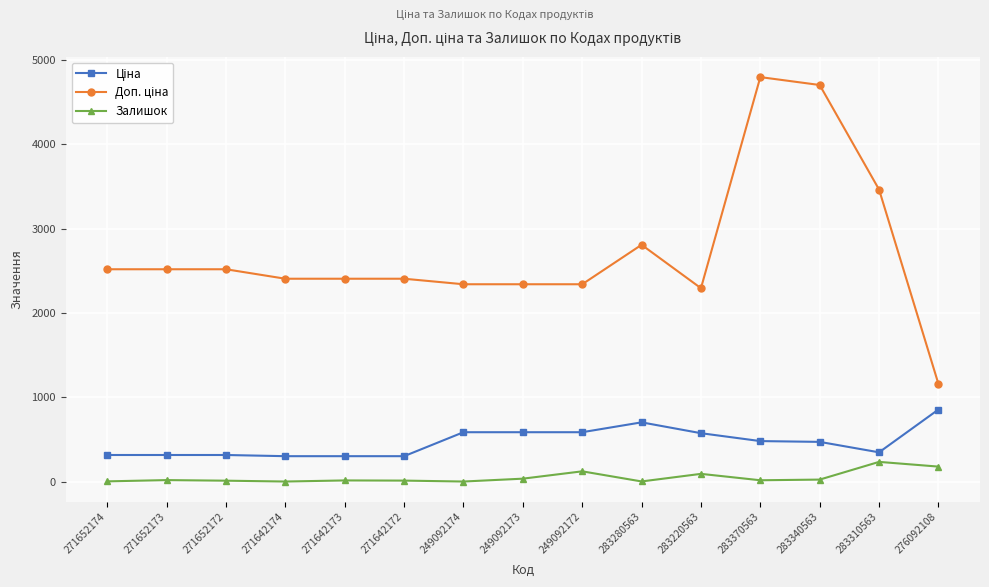

What is the total value across all series at 249092172?

3045.6